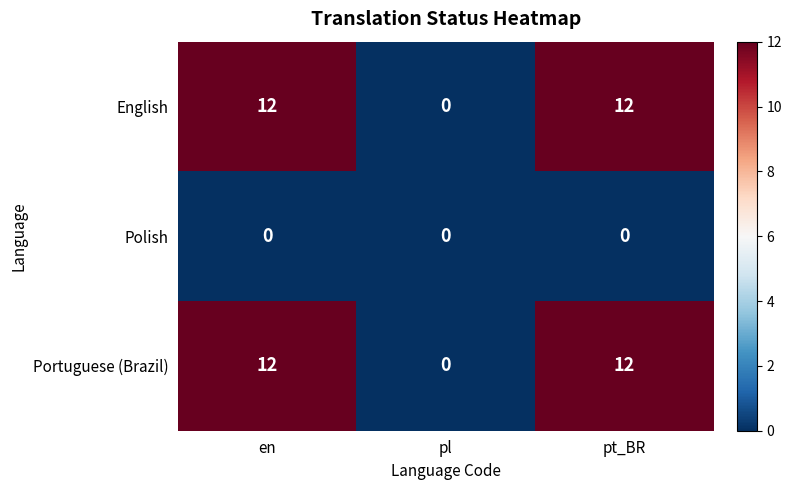

Reading right to left, what are all the values shown in this chart?

English: 12	0	12
Polish: 0	0	0
Portuguese (Brazil): 12	0	12